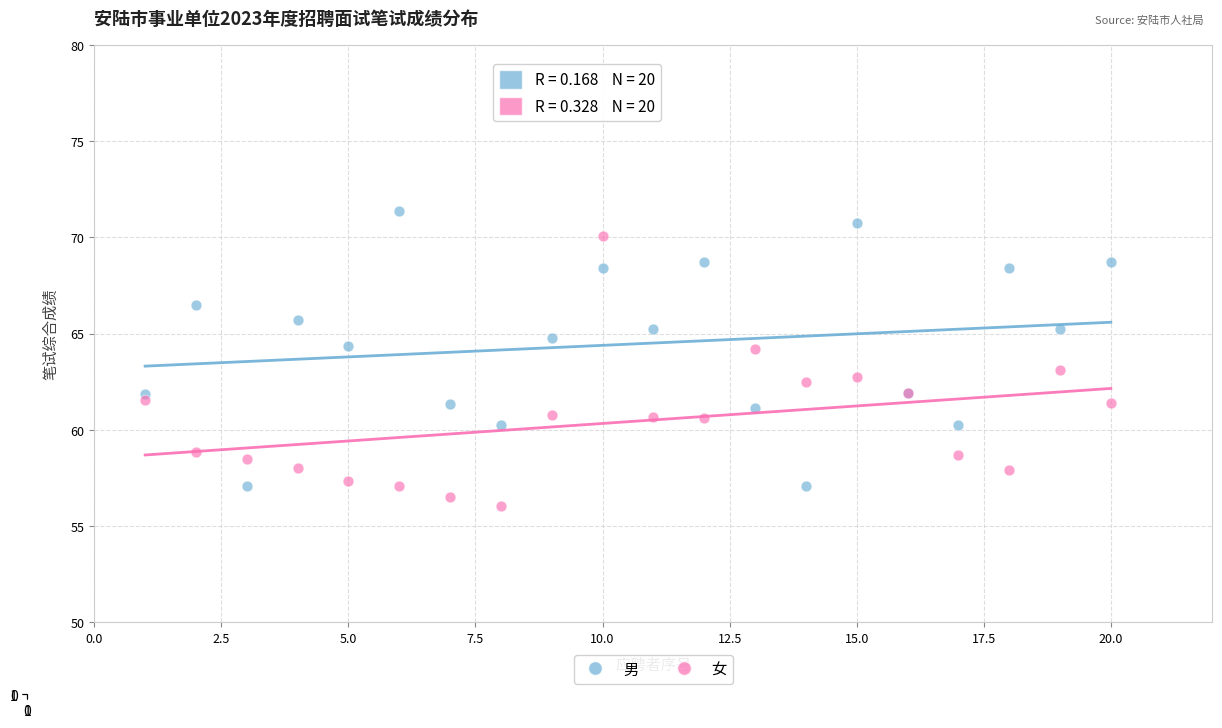

Which series contains the highest Y value?

男